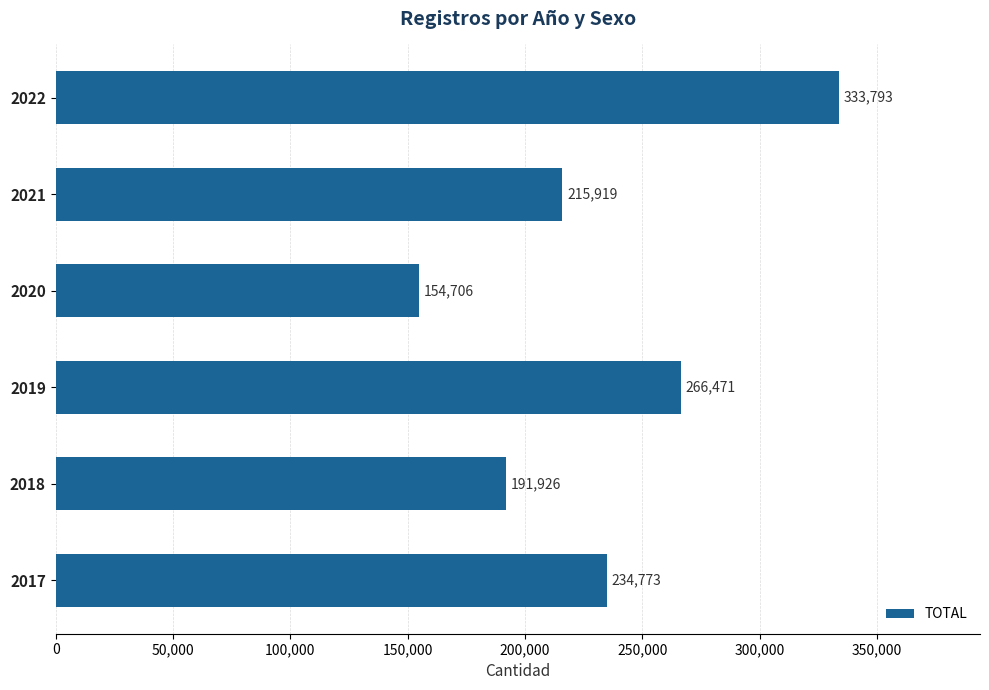

The value at 2017 is 234773. True or false?

True